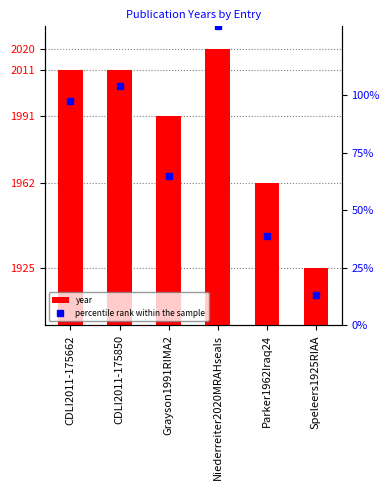

What is the sum of all values?

11920